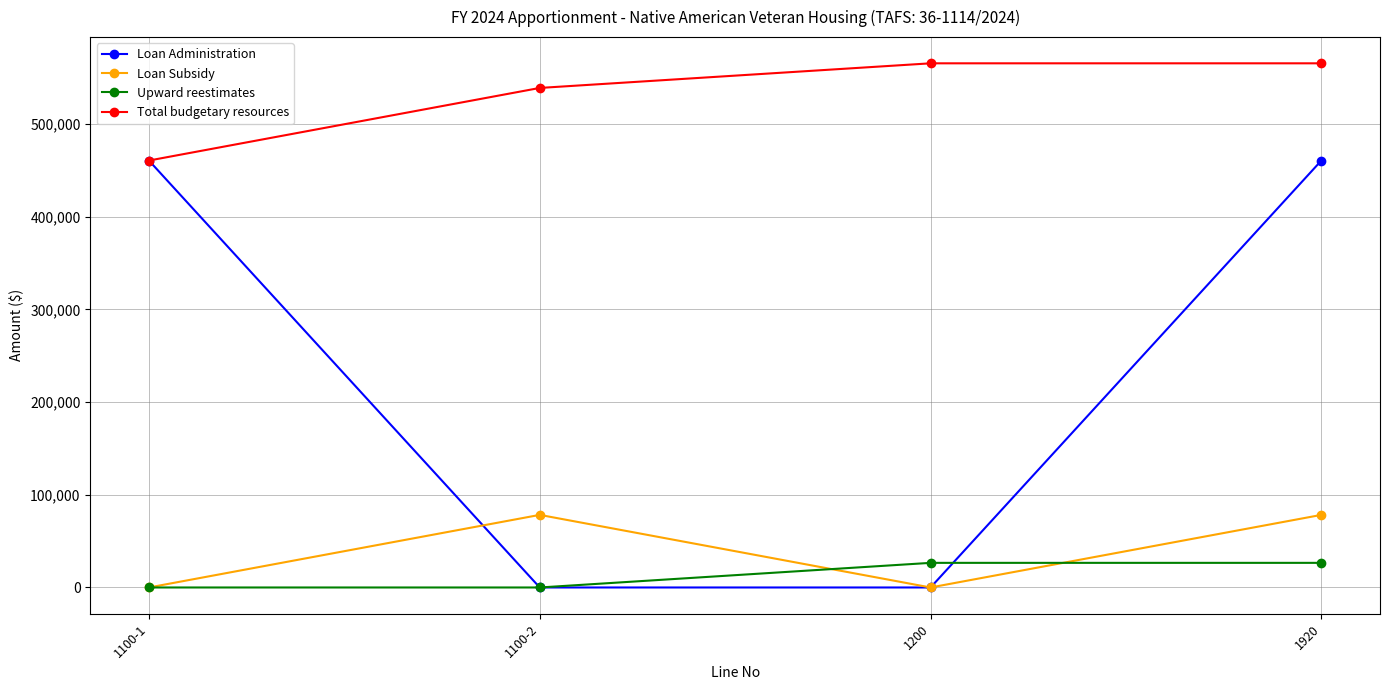

Which series has the largest total across all categories?

Total budgetary resources